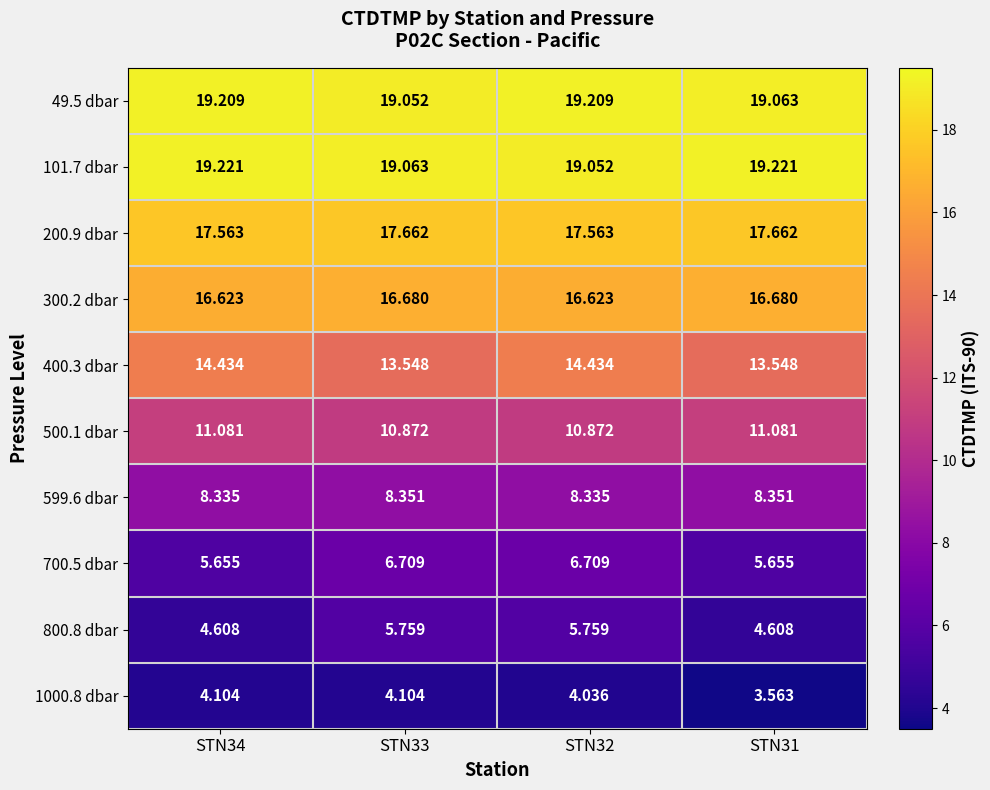

What is the total value across all series at STN33?

121.8